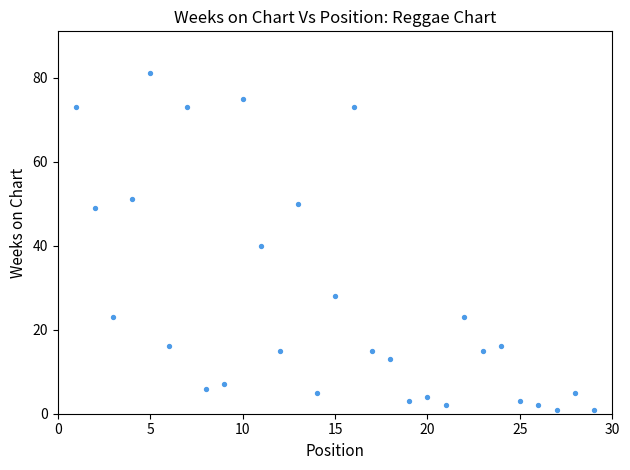

What Y value in the scatter plot is closest to 41?

40